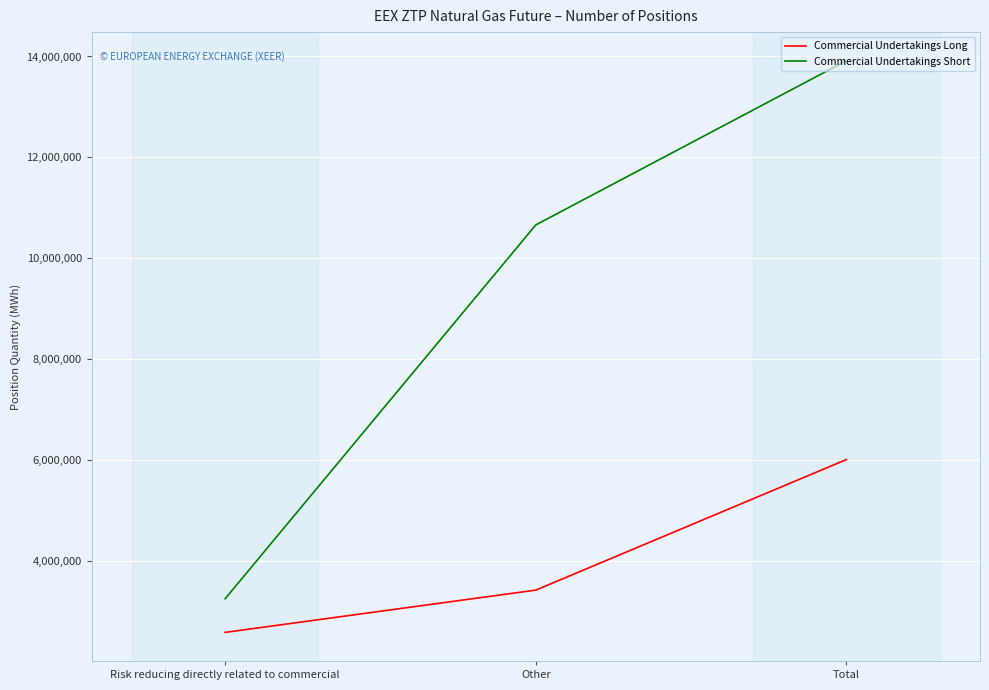

Which category has the highest value in the Commercial Undertakings Long series?

Total